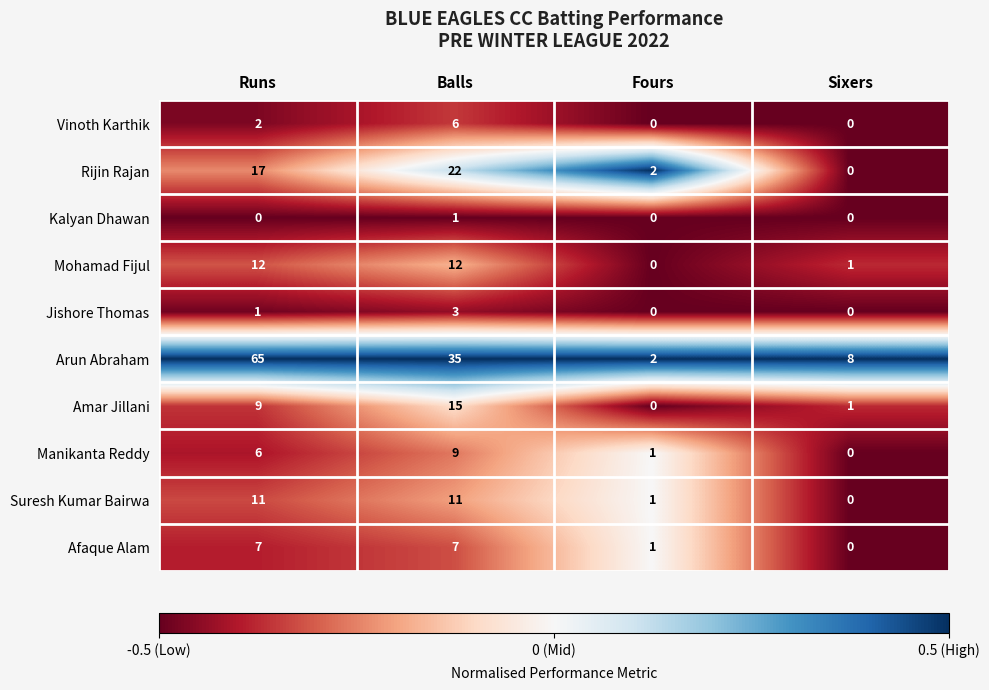

True or false: Amar Jillani has a value of 10 at Balls.

False